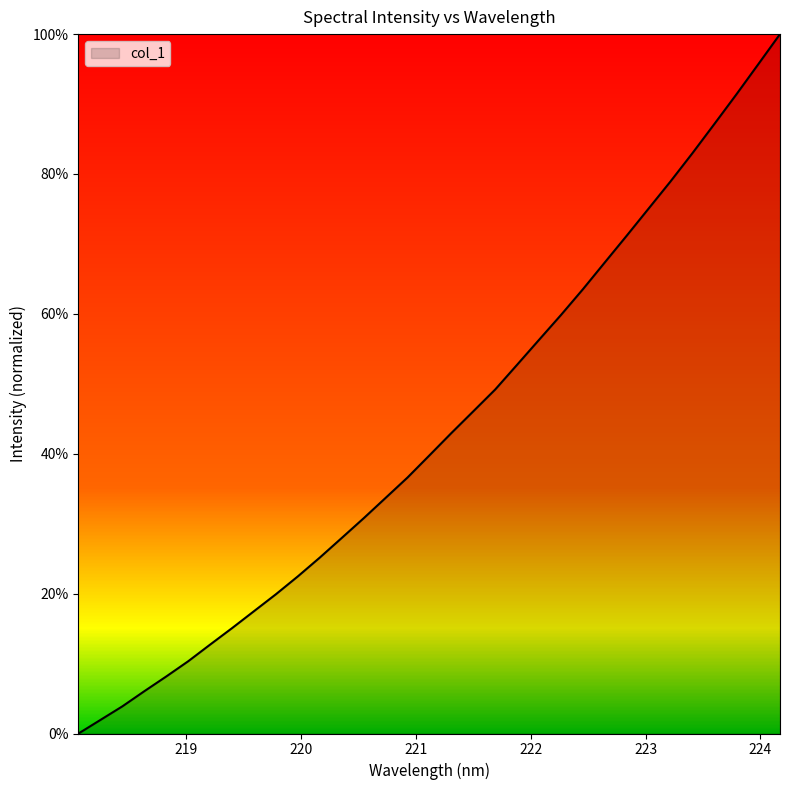

Reading left to right, extract all data points from this chart.

0.0	0.0	0.0	0.1	0.1	0.1	0.1	0.2	0.2	0.2	0.2	0.3	0.3	0.3	0.3	0.4	0.4	0.4	0.5	0.5	0.5	0.6	0.6	0.6	0.7	0.7	0.8	0.8	0.8	0.9	0.9	1.0	1.0